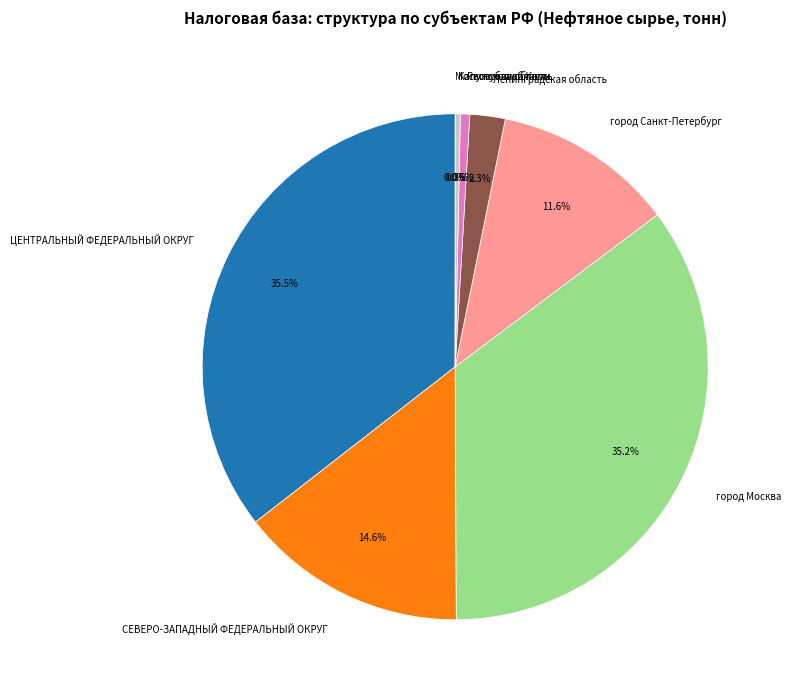

Which has a higher value, город Санкт-Петербург or город Москва?

город Москва